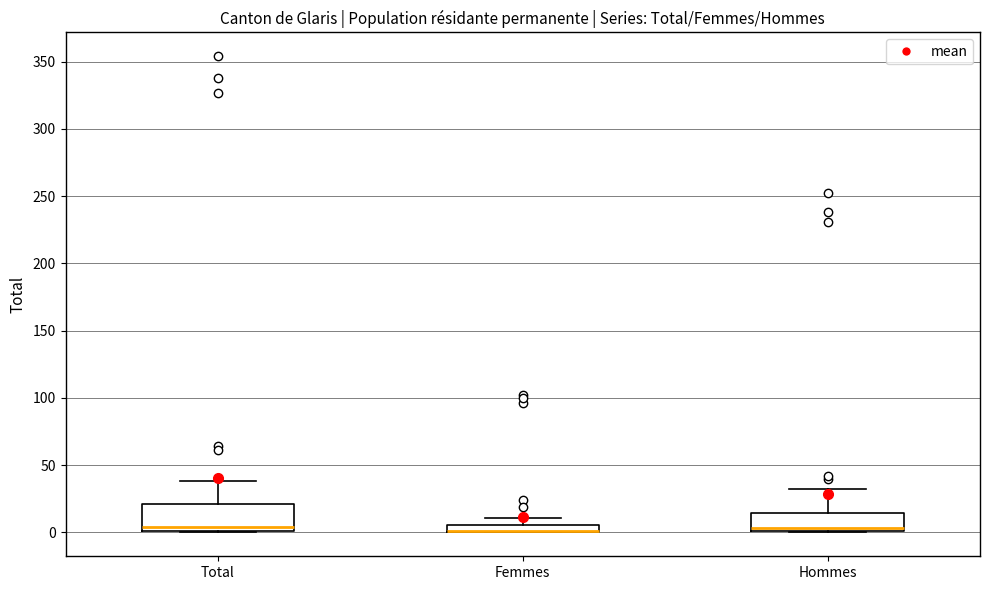

Comparing the boxes themselves (not the whiskers), which one is the tallest?

Total